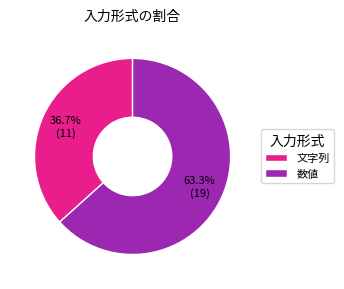

To the nearest percent, what is the combined percentage of 文字列 and 数値?

100%